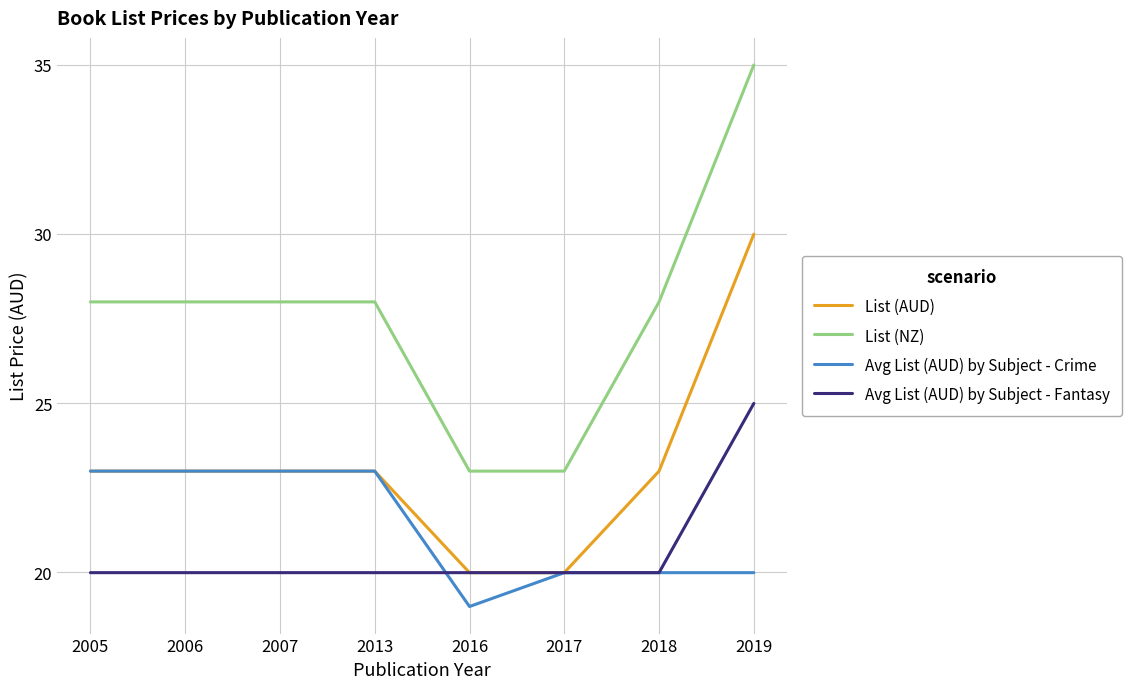

Read the Avg List (AUD) by Subject - Fantasy value at 2019.

25.0